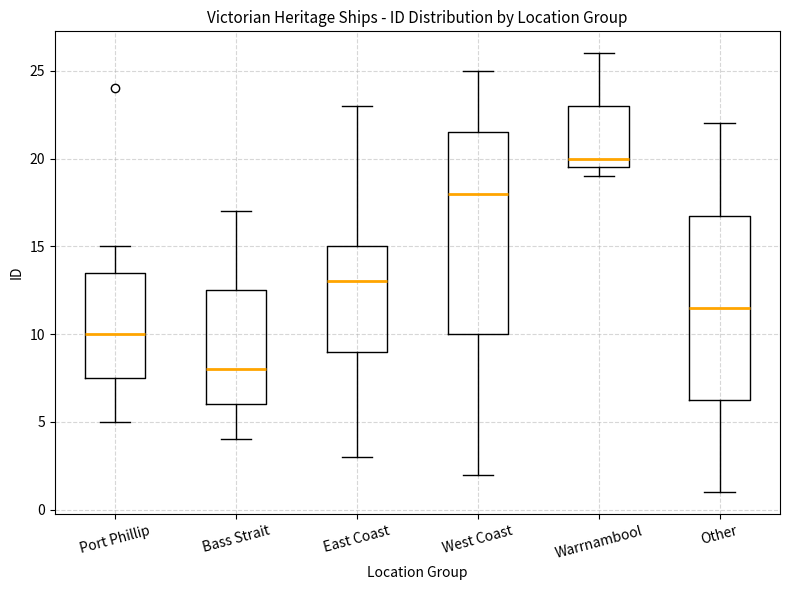

Reading left to right, transcribe this box plot: for each box, give where its median line is, the range the box spans, and where its two whiskers end, as read against the y-axis. The values are not printed on the chart, so give them approximately, as read against the axis.

Port Phillip: median 10.0, box 7.5 to 13.5, whiskers 5.0 to 15.0
Bass Strait: median 8.0, box 6.0 to 12.5, whiskers 4.0 to 17.0
East Coast: median 13.0, box 9.0 to 15.0, whiskers 3.0 to 23.0
West Coast: median 18.0, box 10.0 to 21.5, whiskers 2.0 to 25.0
Warrnambool: median 20.0, box 19.5 to 23.0, whiskers 19.0 to 26.0
Other: median 11.5, box 6.5 to 17.0, whiskers 1.0 to 22.0